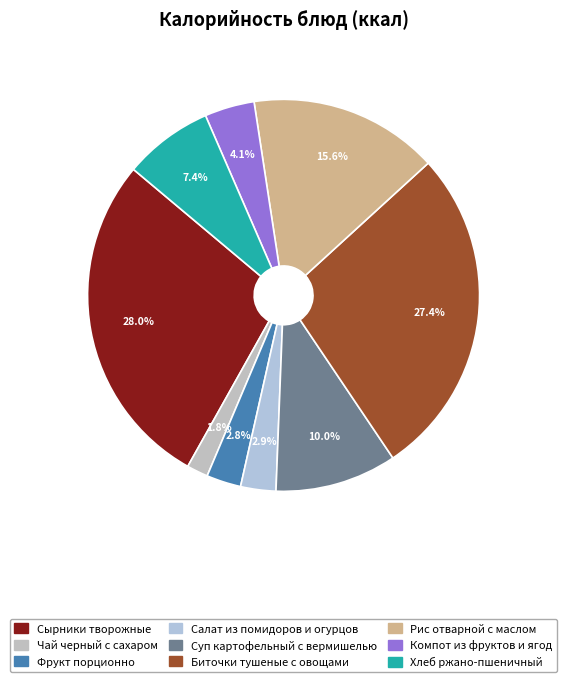

Is there any slice that represents more than half of the pie?

No